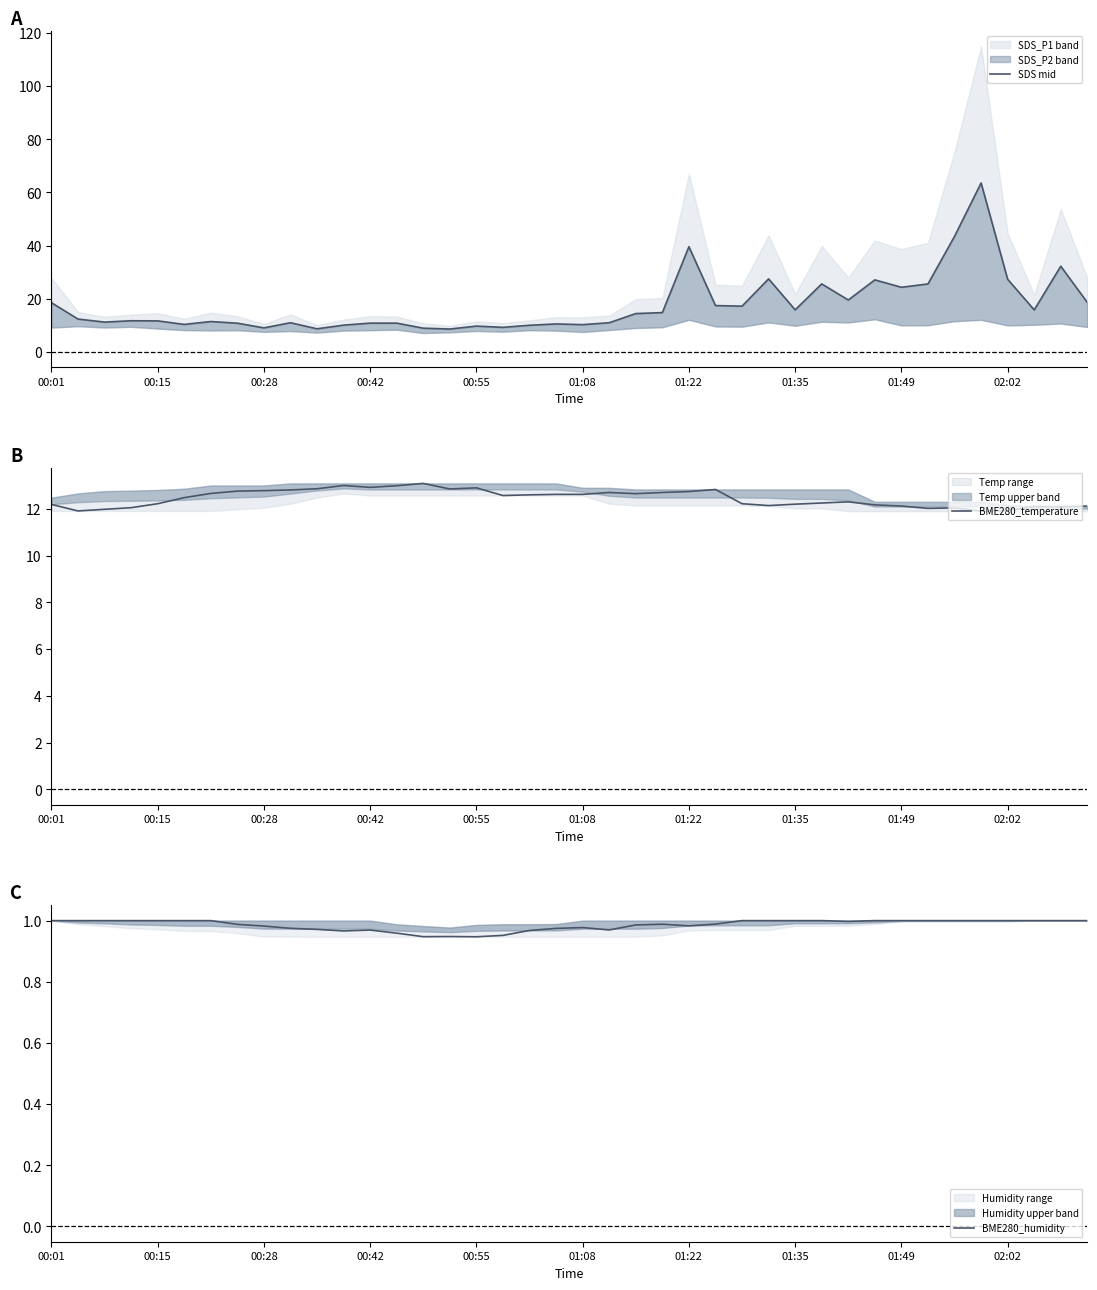

How many categories are shown in the chart?

40